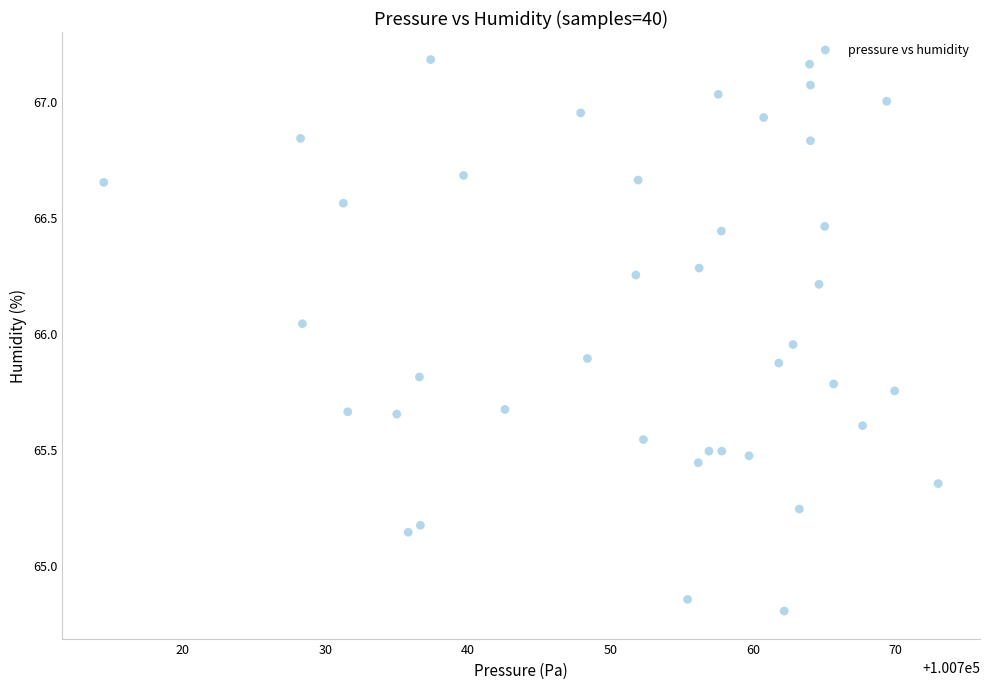

What is the range of Y values (max minus min)?

2.4